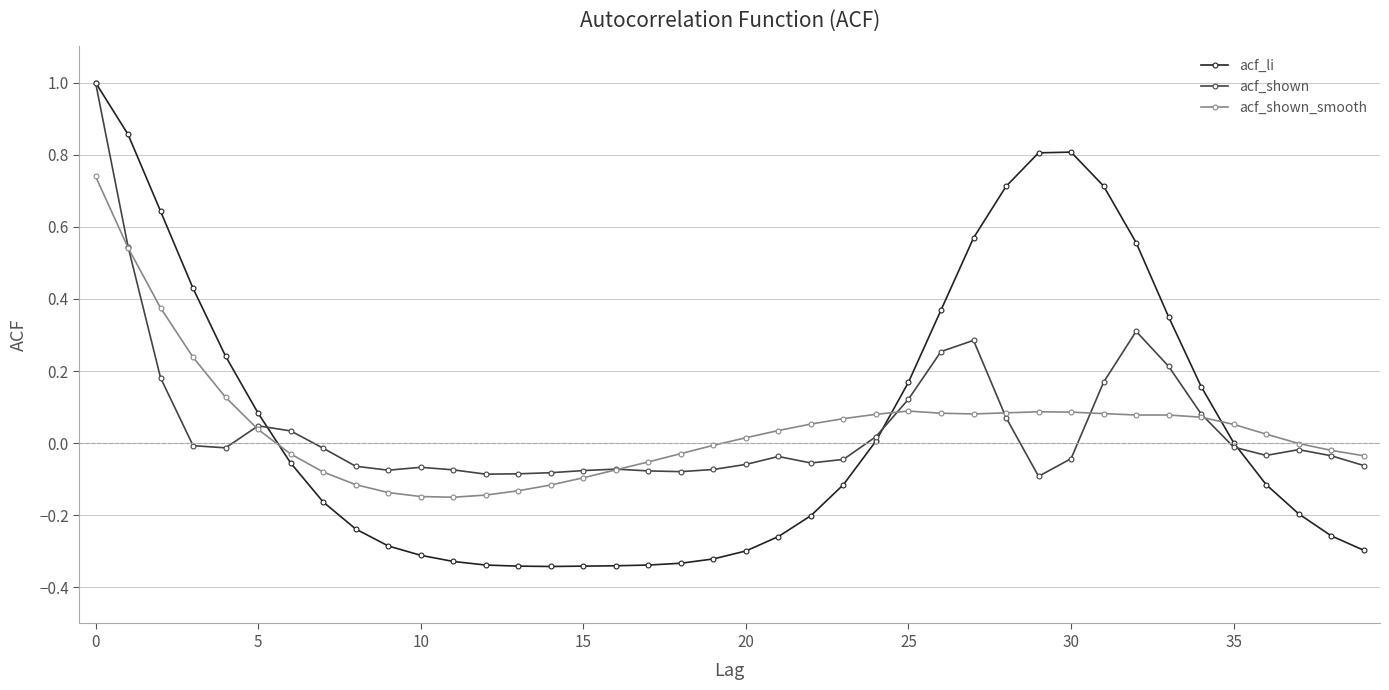

What is the maximum value for acf_shown?

1.0